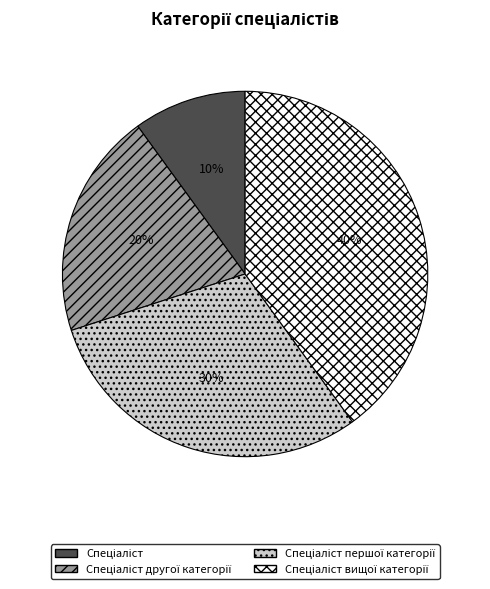

To the nearest percent, what is the difference between the largest and smallest slice percentages?

30%